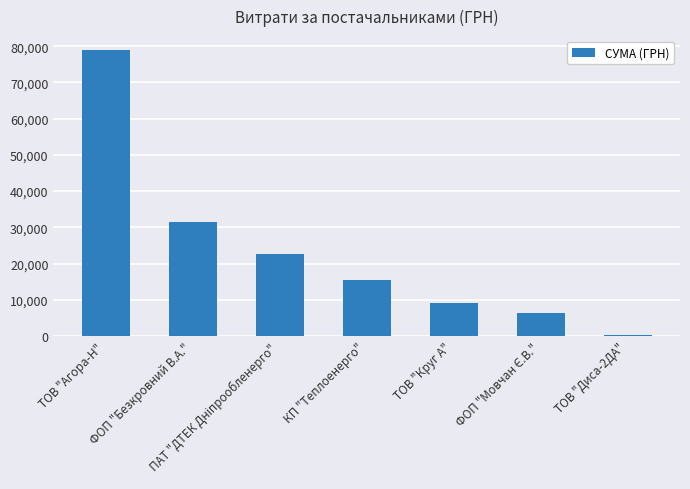

What is the maximum value shown in the chart?

78866.4